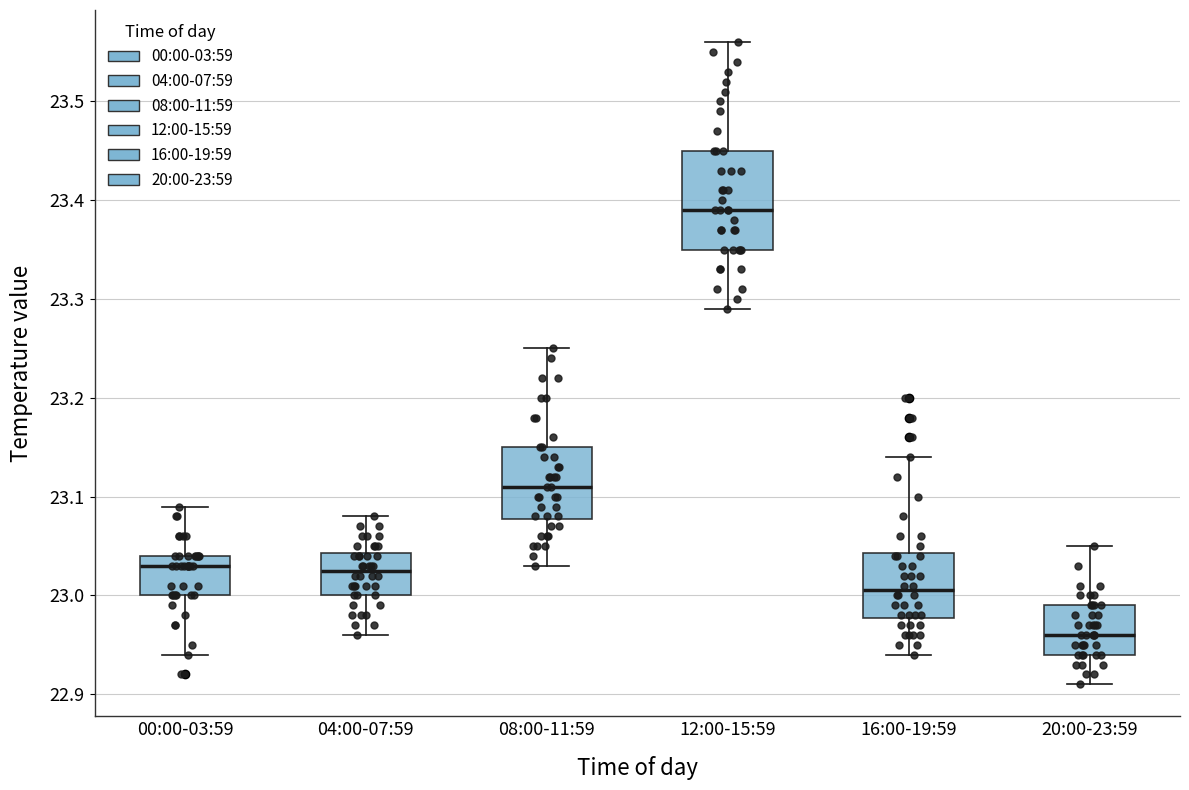

Reading left to right, transcribe this box plot: for each box, give where its median line is, the range the box spans, and where its two whiskers end, as read against the y-axis. The values are not printed on the chart, so give them approximately, as read against the axis.

00:00-03:59: median 23.03, box 23.00 to 23.04, whiskers 22.94 to 23.09
04:00-07:59: median 23.03, box 23.00 to 23.04, whiskers 22.96 to 23.08
08:00-11:59: median 23.11, box 23.08 to 23.15, whiskers 23.03 to 23.25
12:00-15:59: median 23.39, box 23.35 to 23.45, whiskers 23.29 to 23.56
16:00-19:59: median 23.01, box 22.98 to 23.04, whiskers 22.94 to 23.14
20:00-23:59: median 22.96, box 22.94 to 22.99, whiskers 22.91 to 23.05